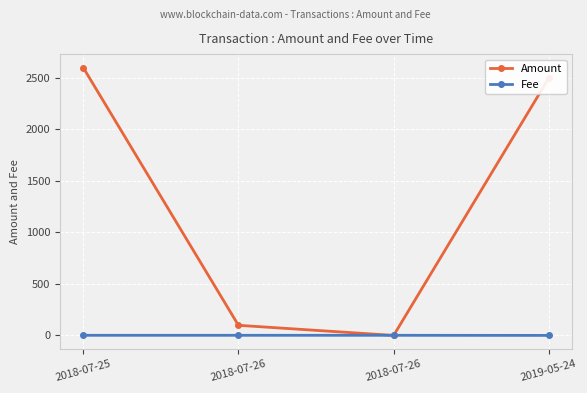

In Amount, how many points are lower than both neighbors (excluding endpoints)?

1